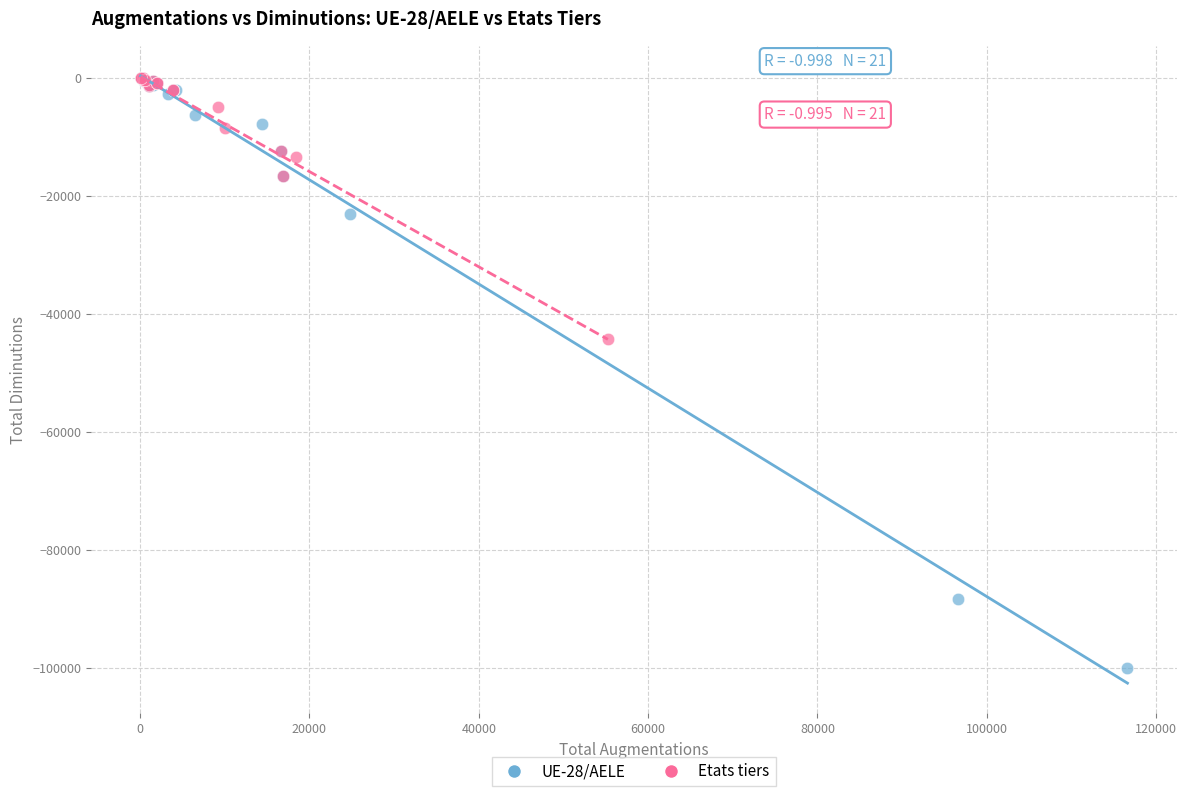

Which series reaches the minimum Y coordinate?

UE-28/AELE